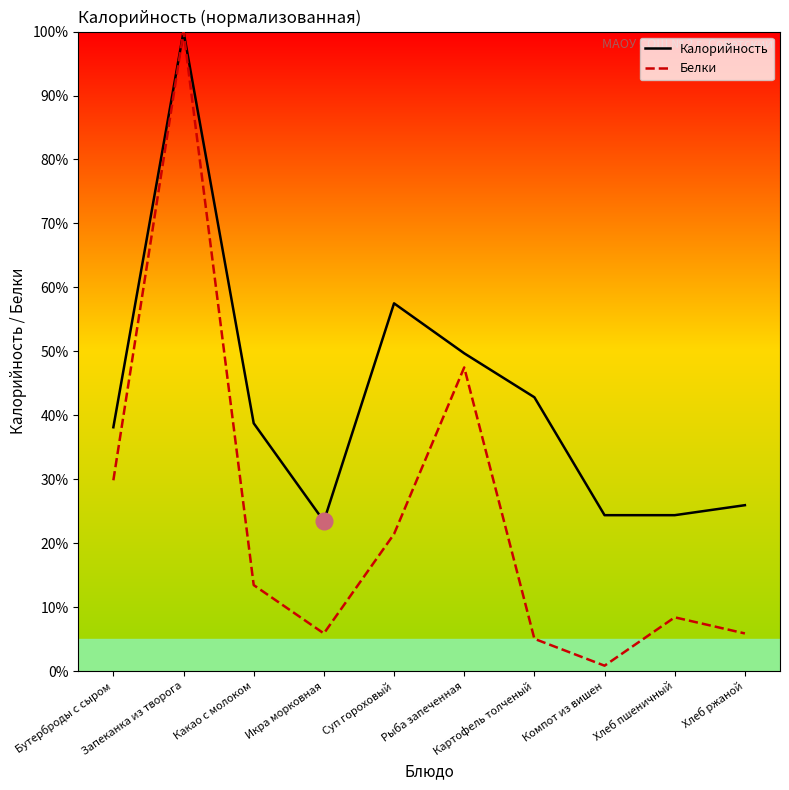

List the labels in order of Калорийность value, largest first.

Запеканка из творога, Суп гороховый, Рыба запеченная, Картофель толченый, Какао с молоком, Бутерброды с сыром, Хлеб ржаной, Компот из вишен, Хлеб пшеничный, Икра морковная